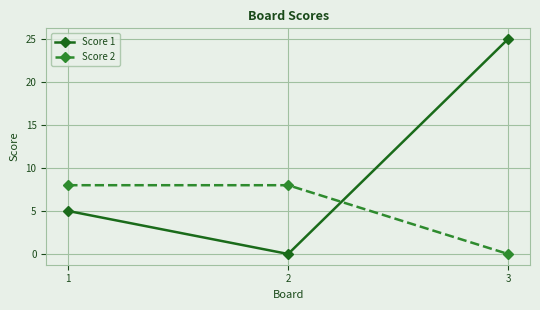

Reading left to right, what are all the values shown in this chart?

Score 1: 1=5	2=0	3=25
Score 2: 1=8	2=8	3=0